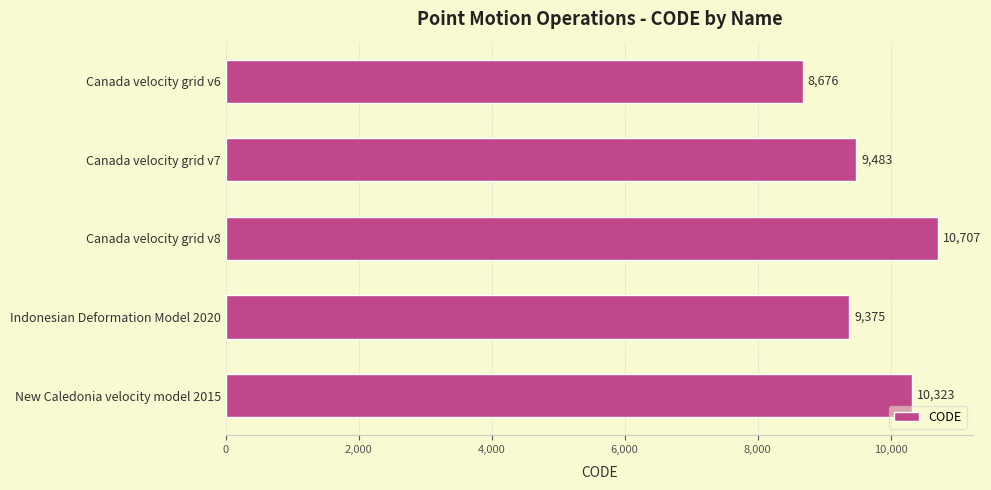

Count the number of data series in this chart.

1